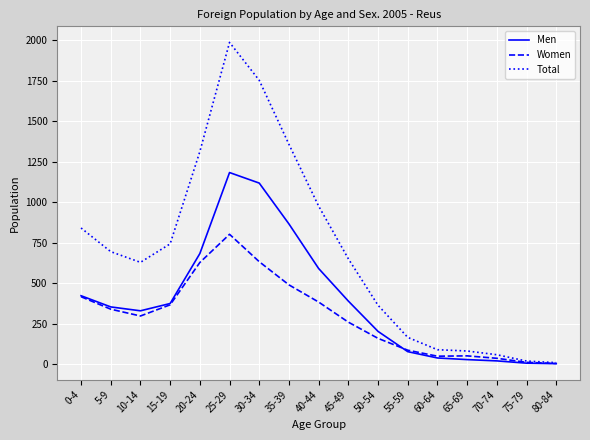

What position from the left is 20-24?

5